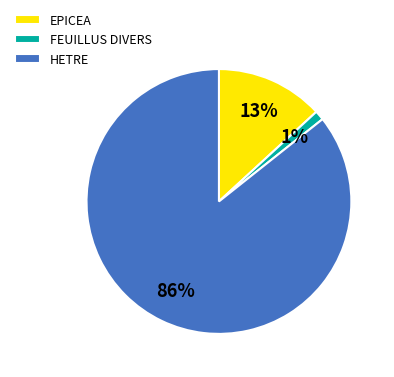

To the nearest percent, what is the average slice percentage?

33%